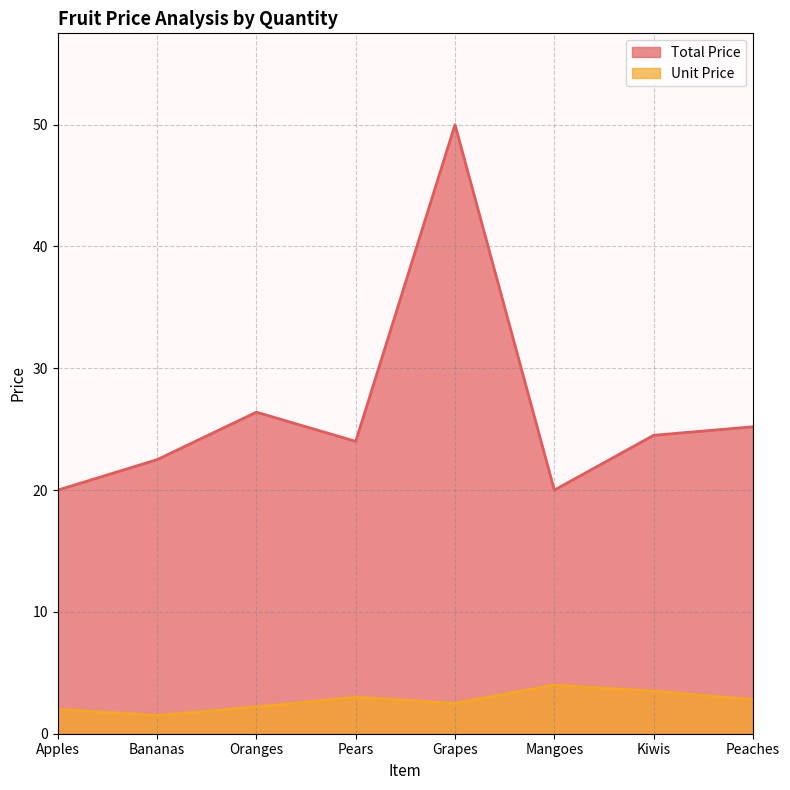

What are all the series names shown in the legend?

Total Price, Unit Price